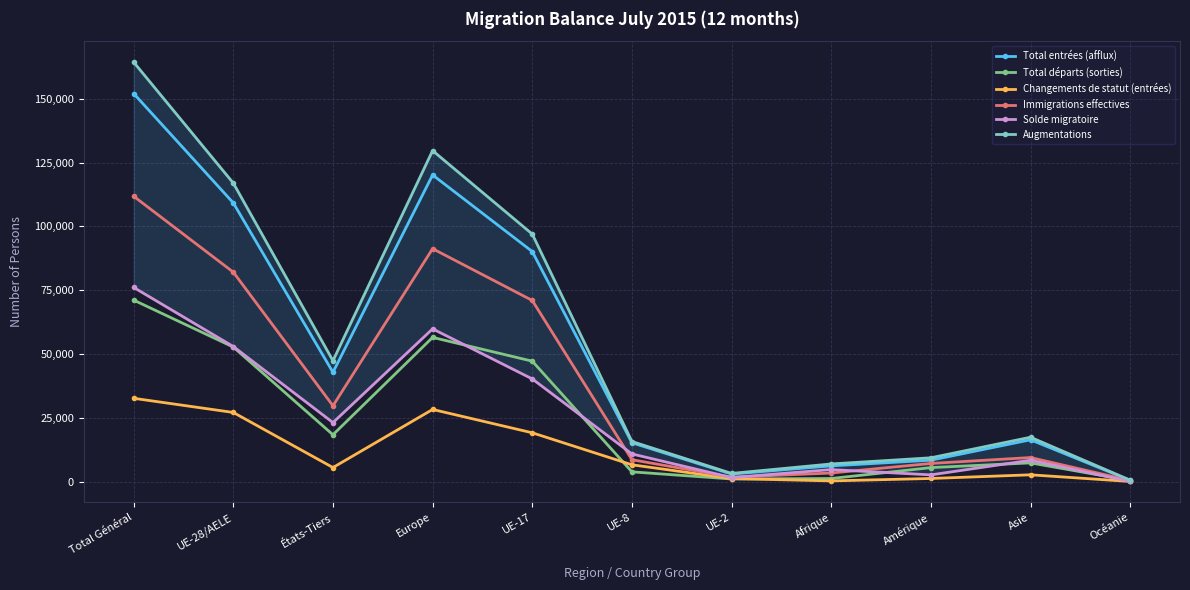

How many series are shown in this chart?

6